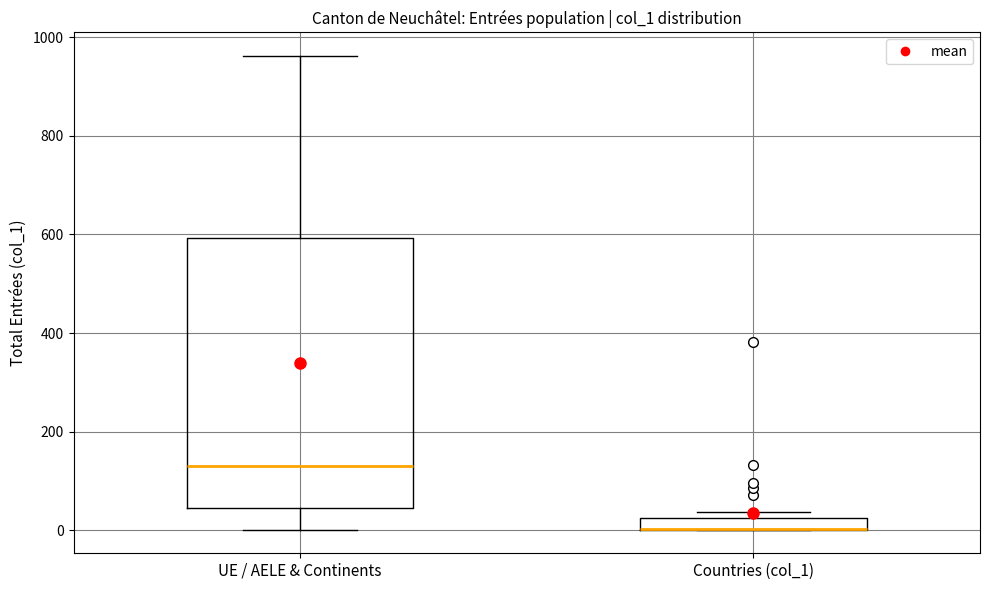

Where does the lower whisker of the box for UE / AELE & Continents end on the y-axis? The values are not printed on the chart, so give them approximately, as read against the axis.

0